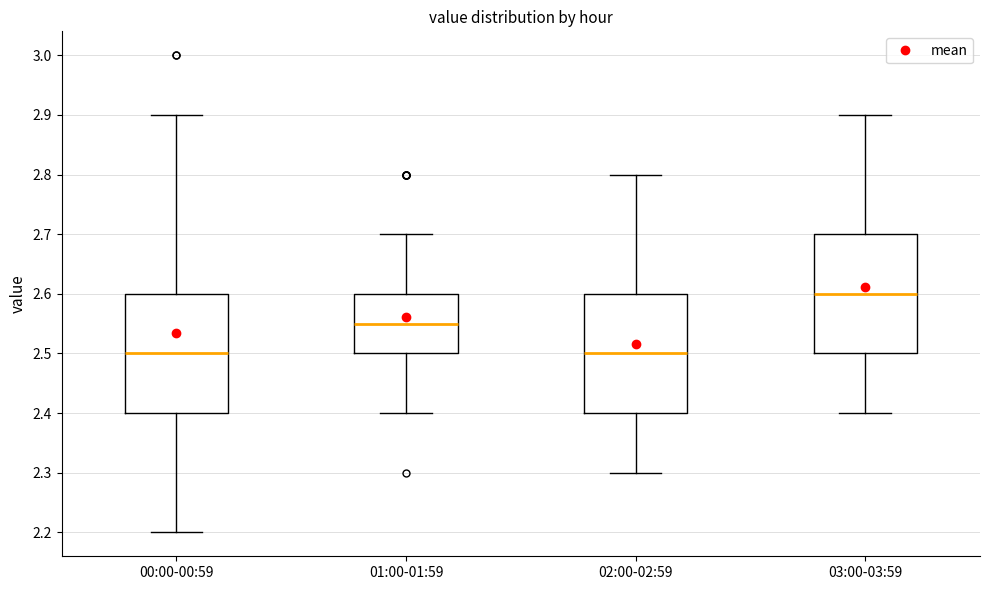

Reading left to right, transcribe this box plot: for each box, give where its median line is, the range the box spans, and where its two whiskers end, as read against the y-axis. The values are not printed on the chart, so give them approximately, as read against the axis.

00:00-00:59: median 2.50, box 2.40 to 2.60, whiskers 2.20 to 2.90
01:00-01:59: median 2.55, box 2.50 to 2.60, whiskers 2.40 to 2.70
02:00-02:59: median 2.50, box 2.40 to 2.60, whiskers 2.30 to 2.80
03:00-03:59: median 2.60, box 2.50 to 2.70, whiskers 2.40 to 2.90